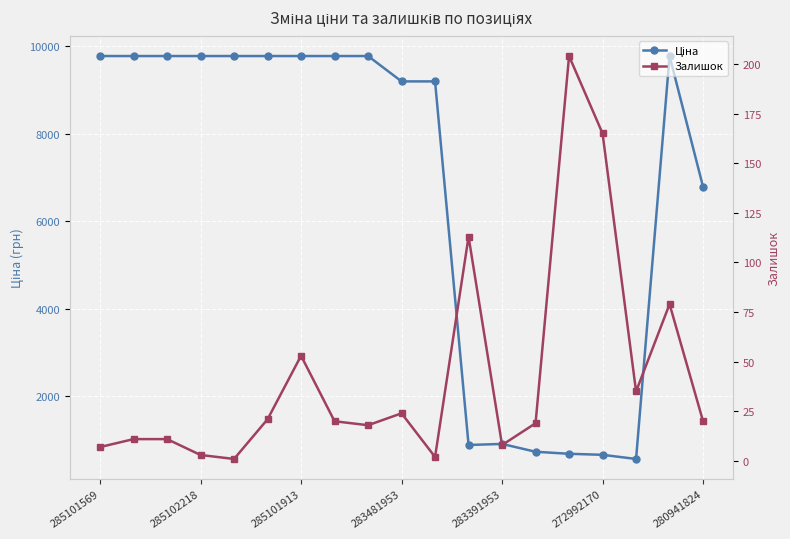

Rank the series at 11 from highest to lowest value.

Ціна, Залишок